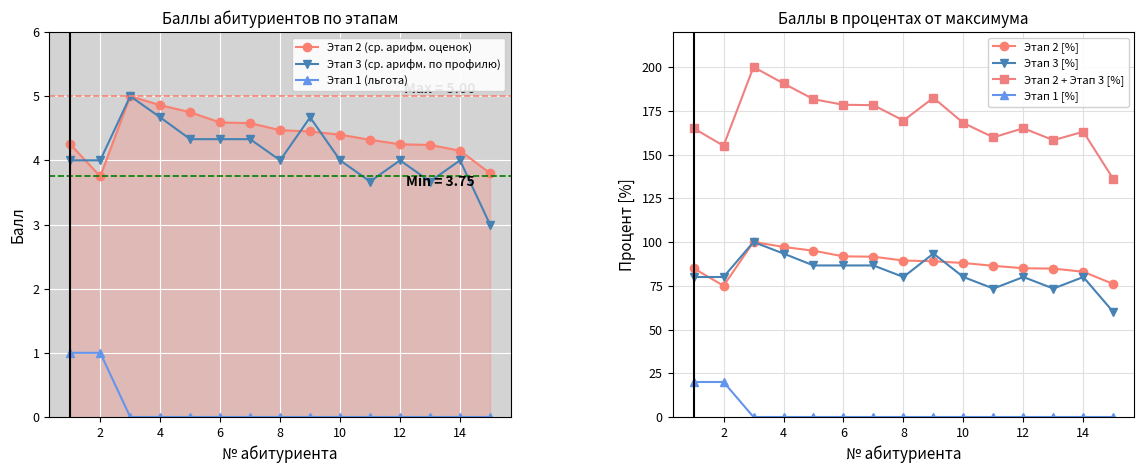

Count the Этап 2 (ср. арифм. оценок) values in the range 4 to 5.

13